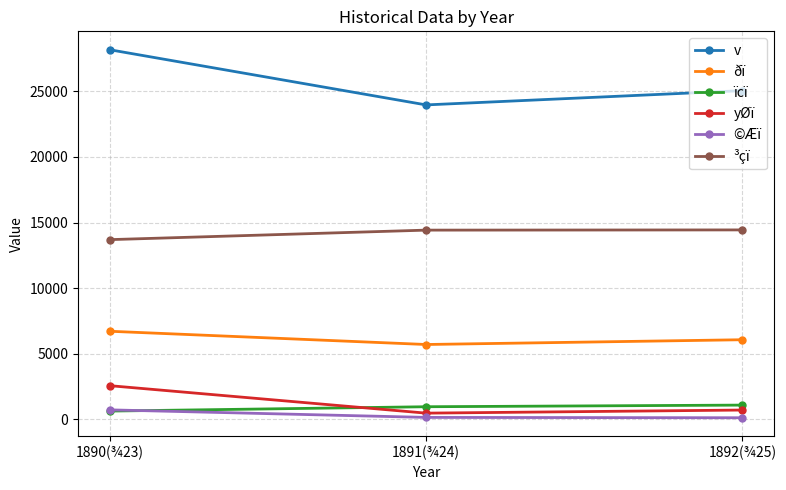

Does the chart have visible grid lines?

Yes